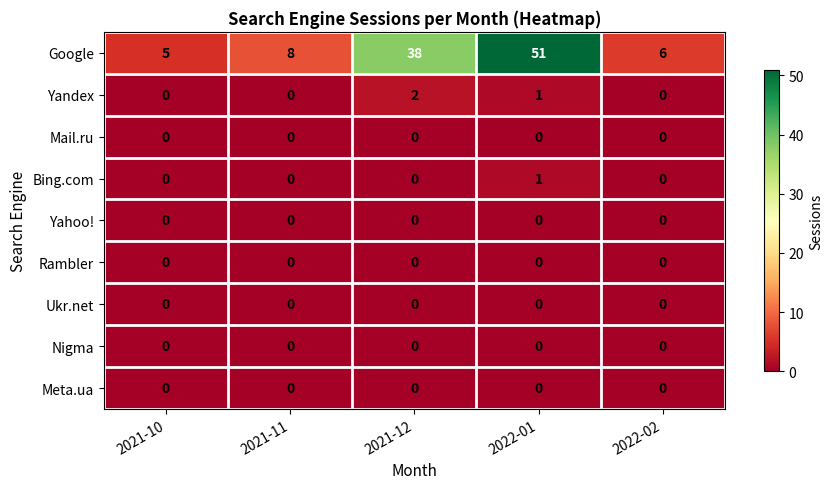

What is the greatest value displayed?

51